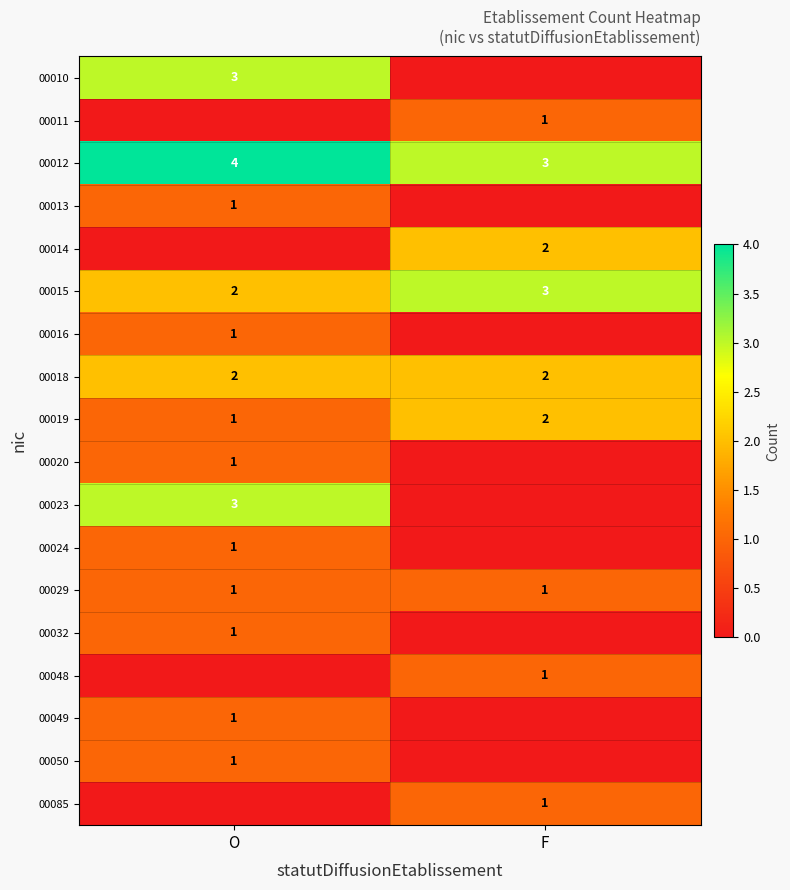

Which category has the highest value in the 00012 series?

O